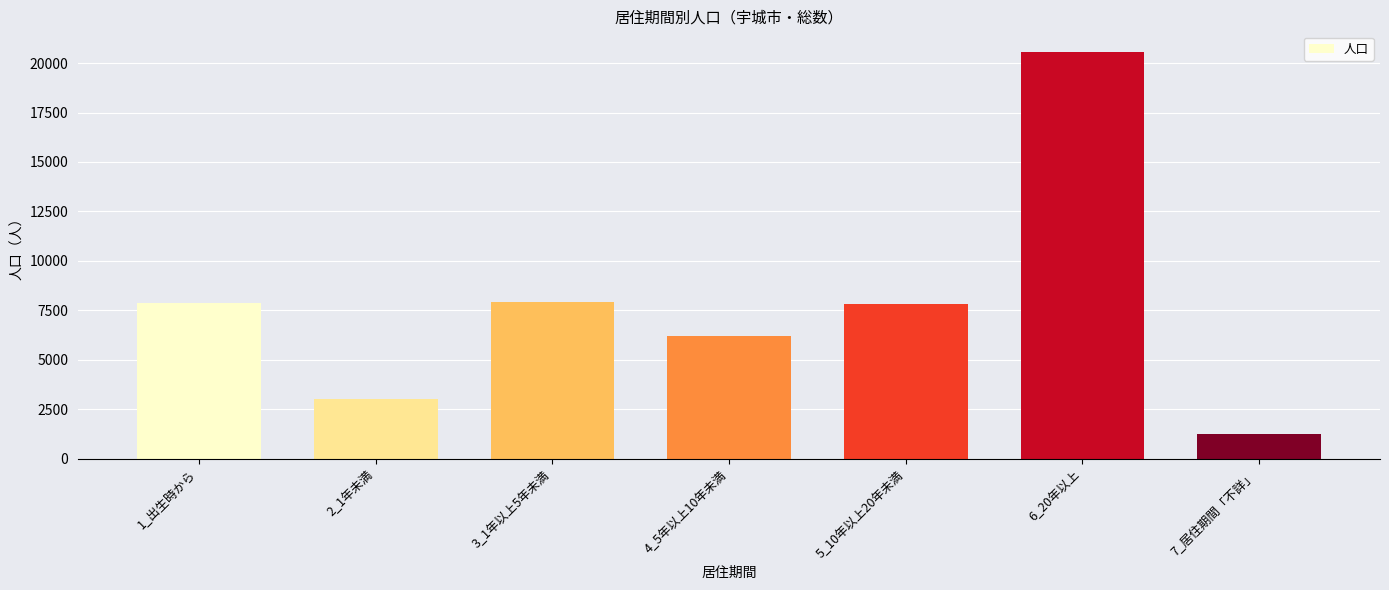

Read the value at 2_1年未満.

3029